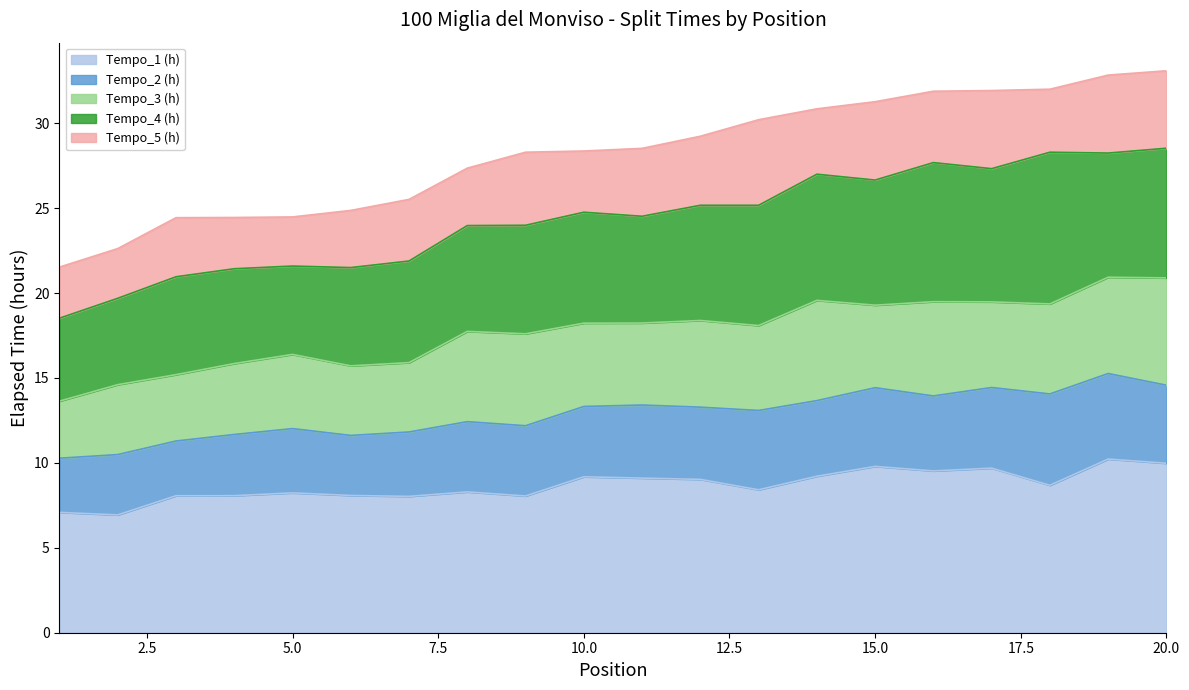

In Tempo_3 (h), how many points are higher than both neighbors (excluding endpoints)?

6